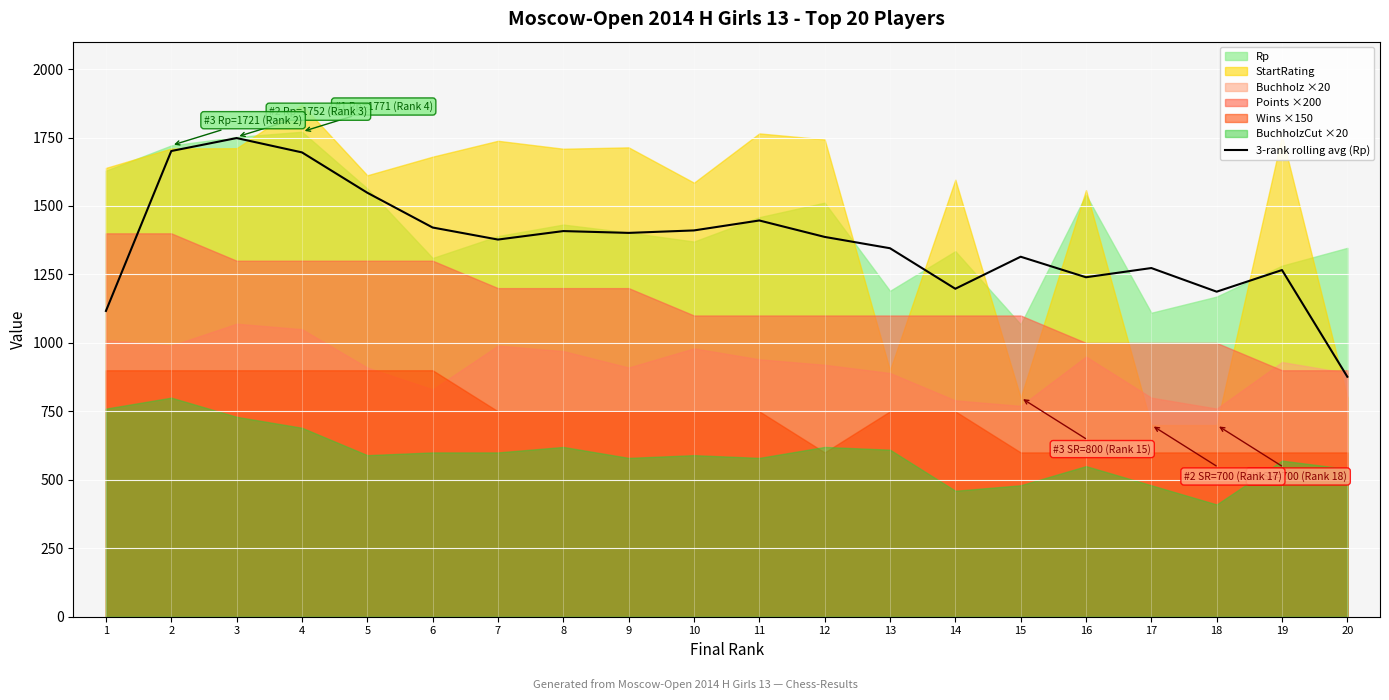

At which category does the data reach its first local peak?

3